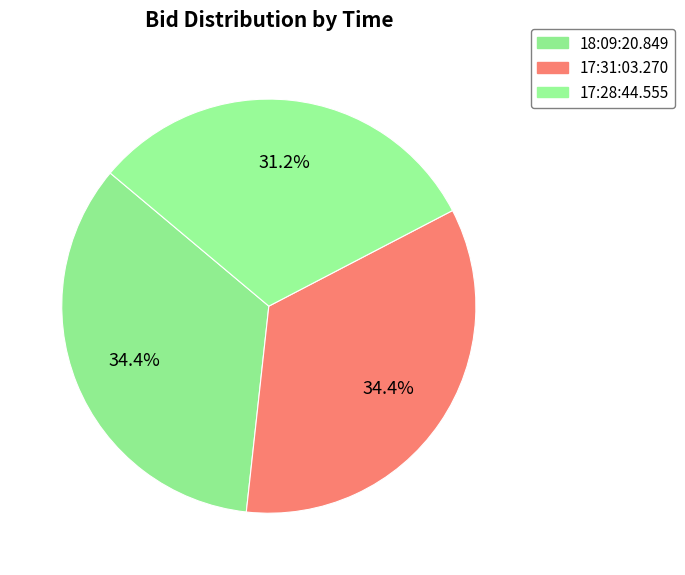

Which category has the biggest portion of the pie?

18:09:20.849